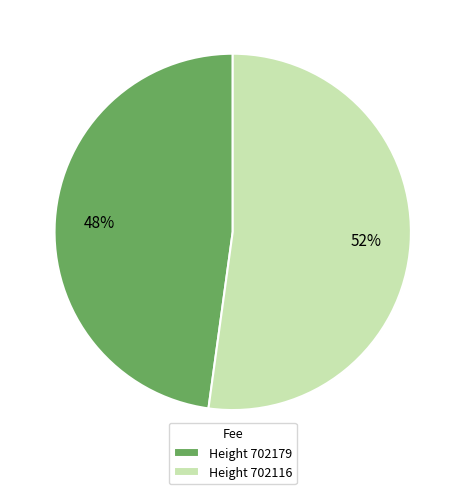

Is it true that Height 702116 is 52% of the pie?

True